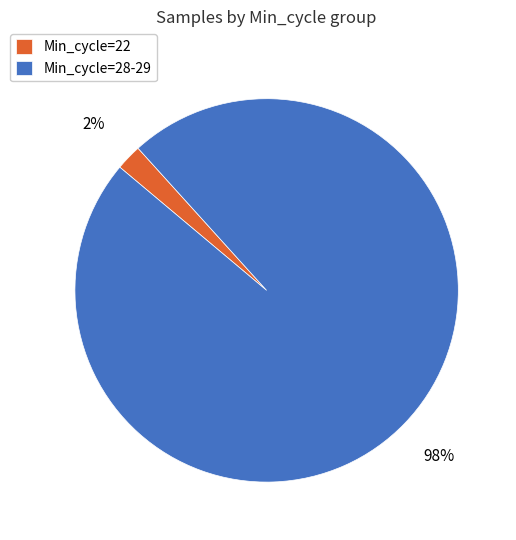

Which category accounts for the majority?

Min_cycle=28-29